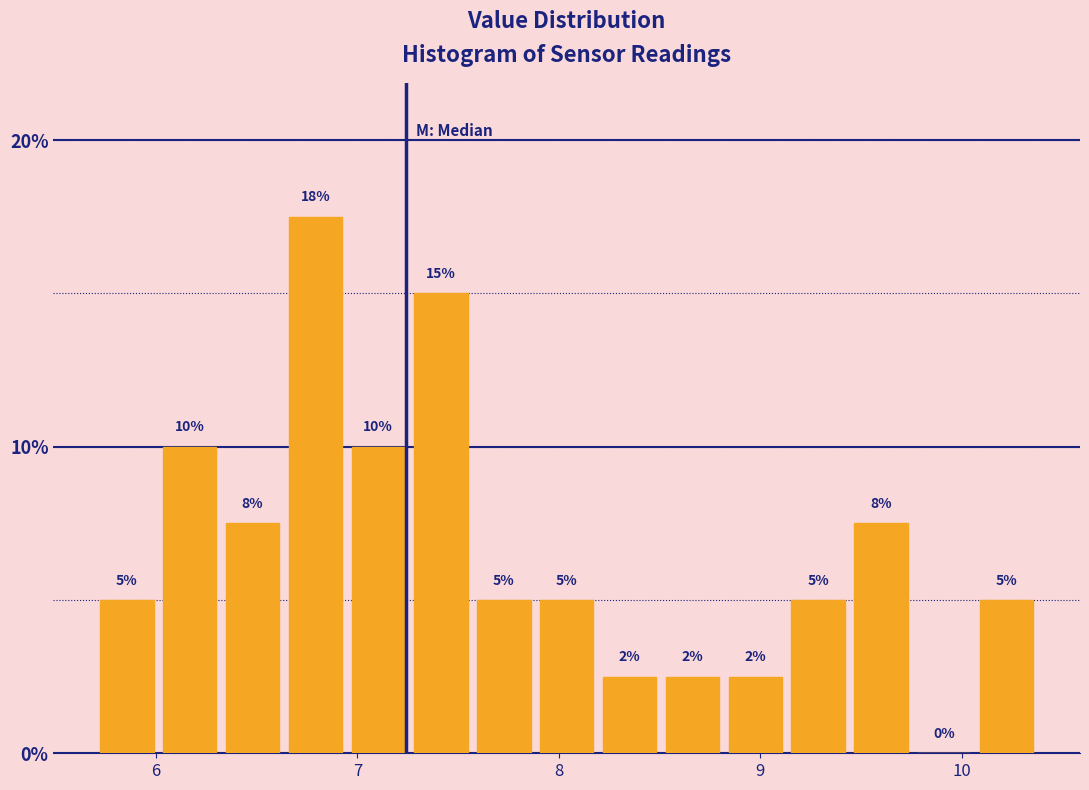

Around what value on the x-axis is the tallest bar? Give the approximate position of its centre, as read against the axis.

6.8